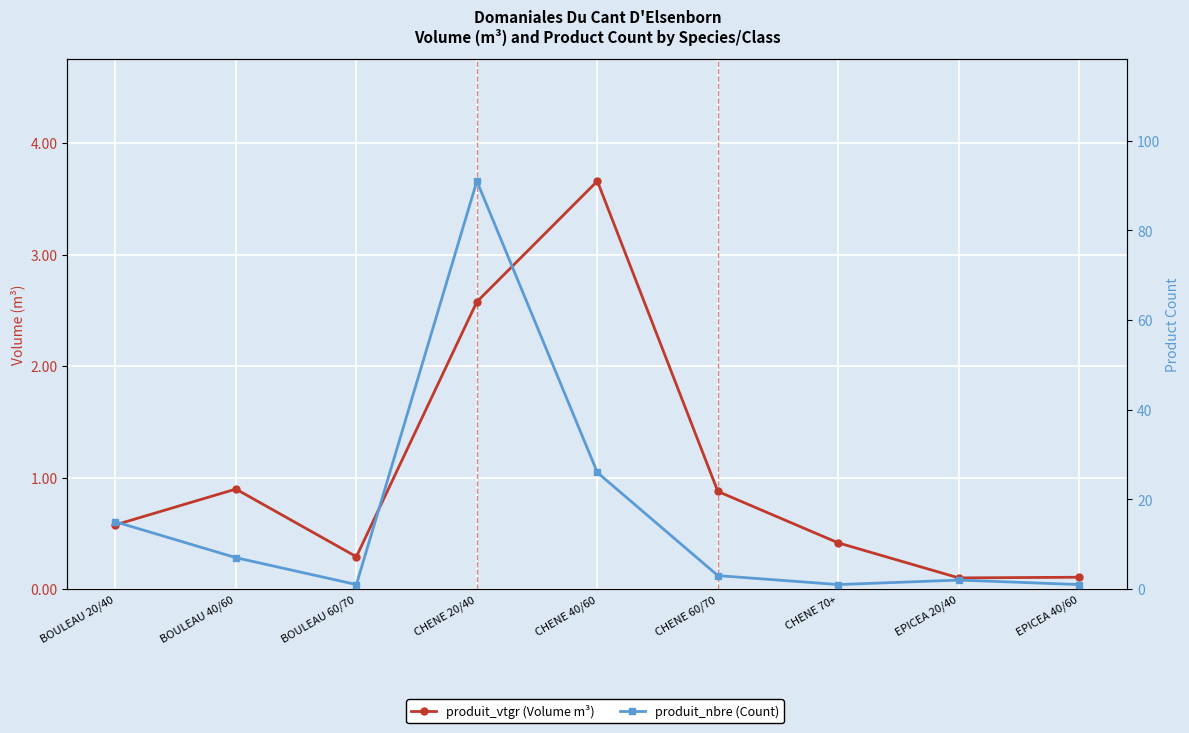

Rank the series by their average value, from highest to lowest.

produit_nbre (Count), produit_vtgr (Volume m³)